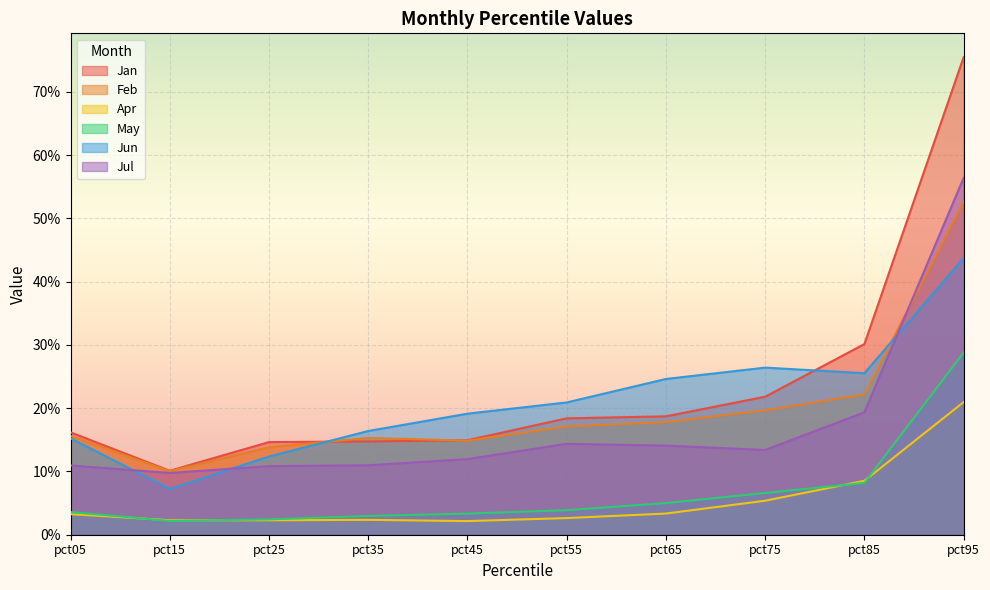

True or false: May and Jun cross at least once.

False